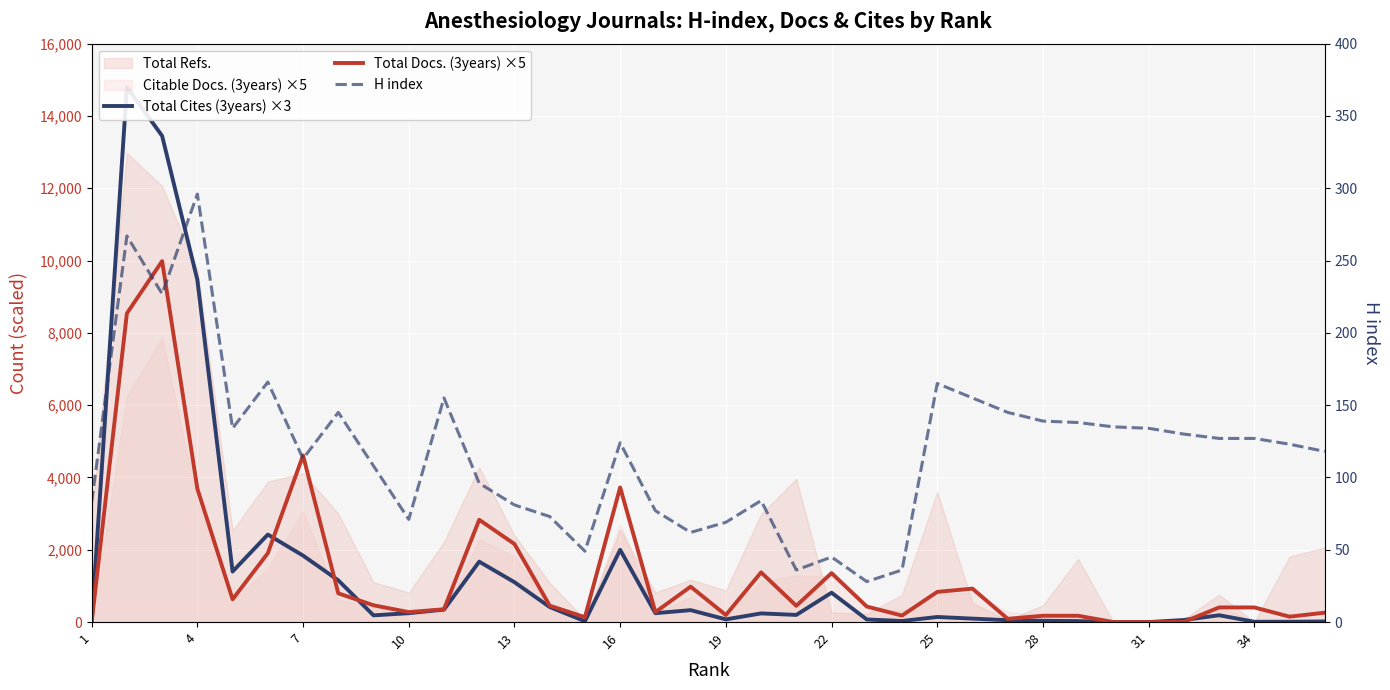

What is the average value of the Total Docs. (3years) ×5 series?

1367